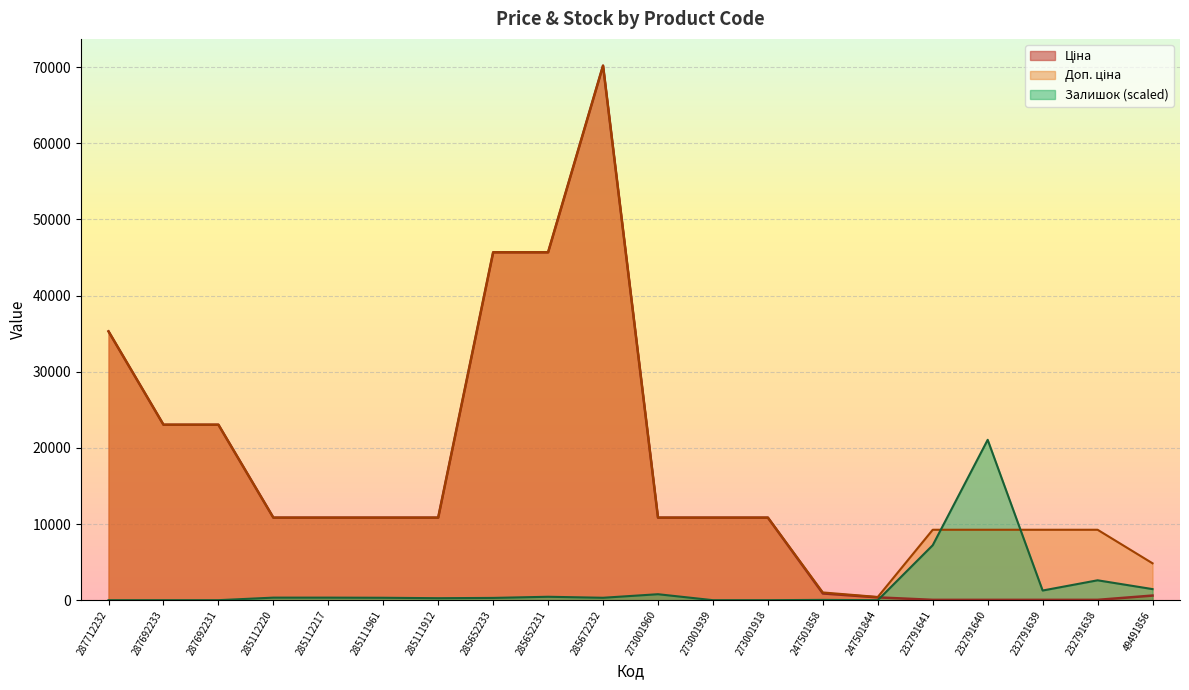

Does the chart display data point markers on the line(s)?

No